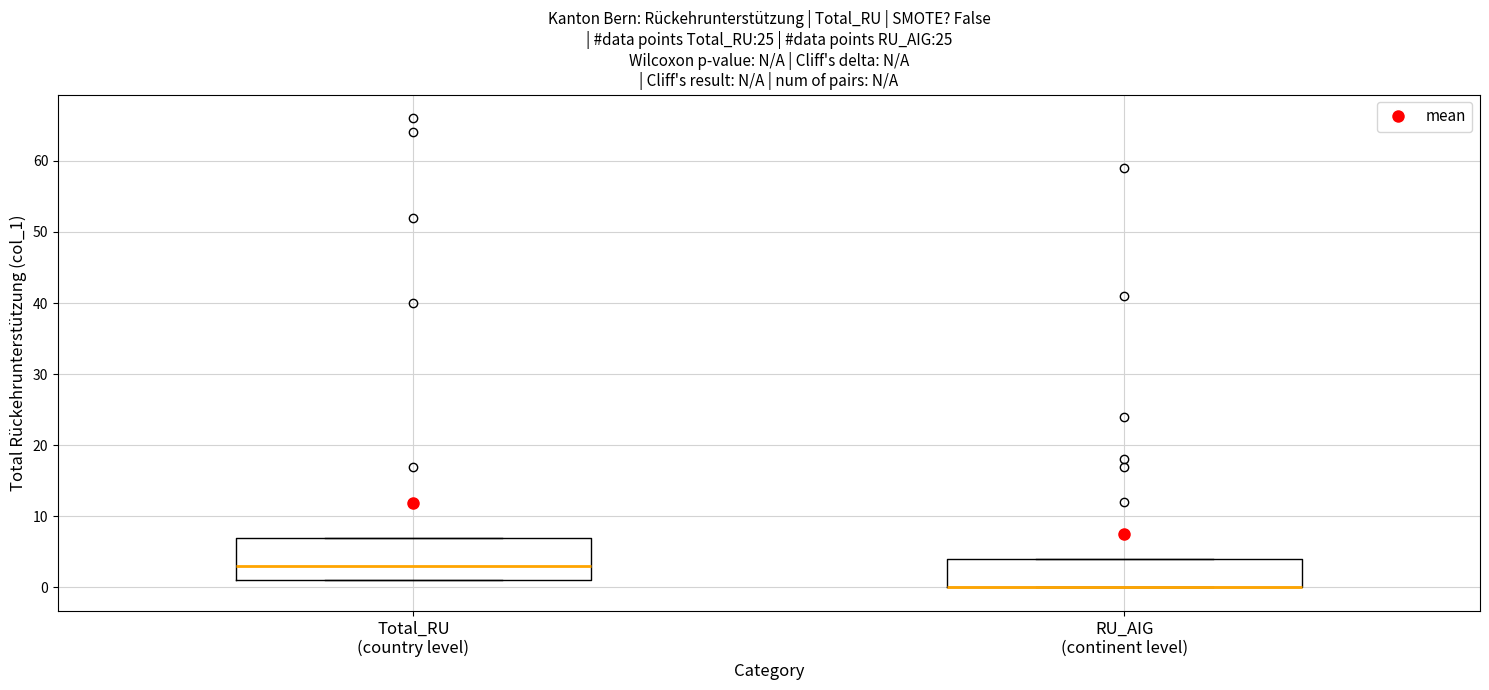

Where does the median line of the box for Total_RU (country level) sit on the y-axis? The values are not printed on the chart, so give them approximately, as read against the axis.

3